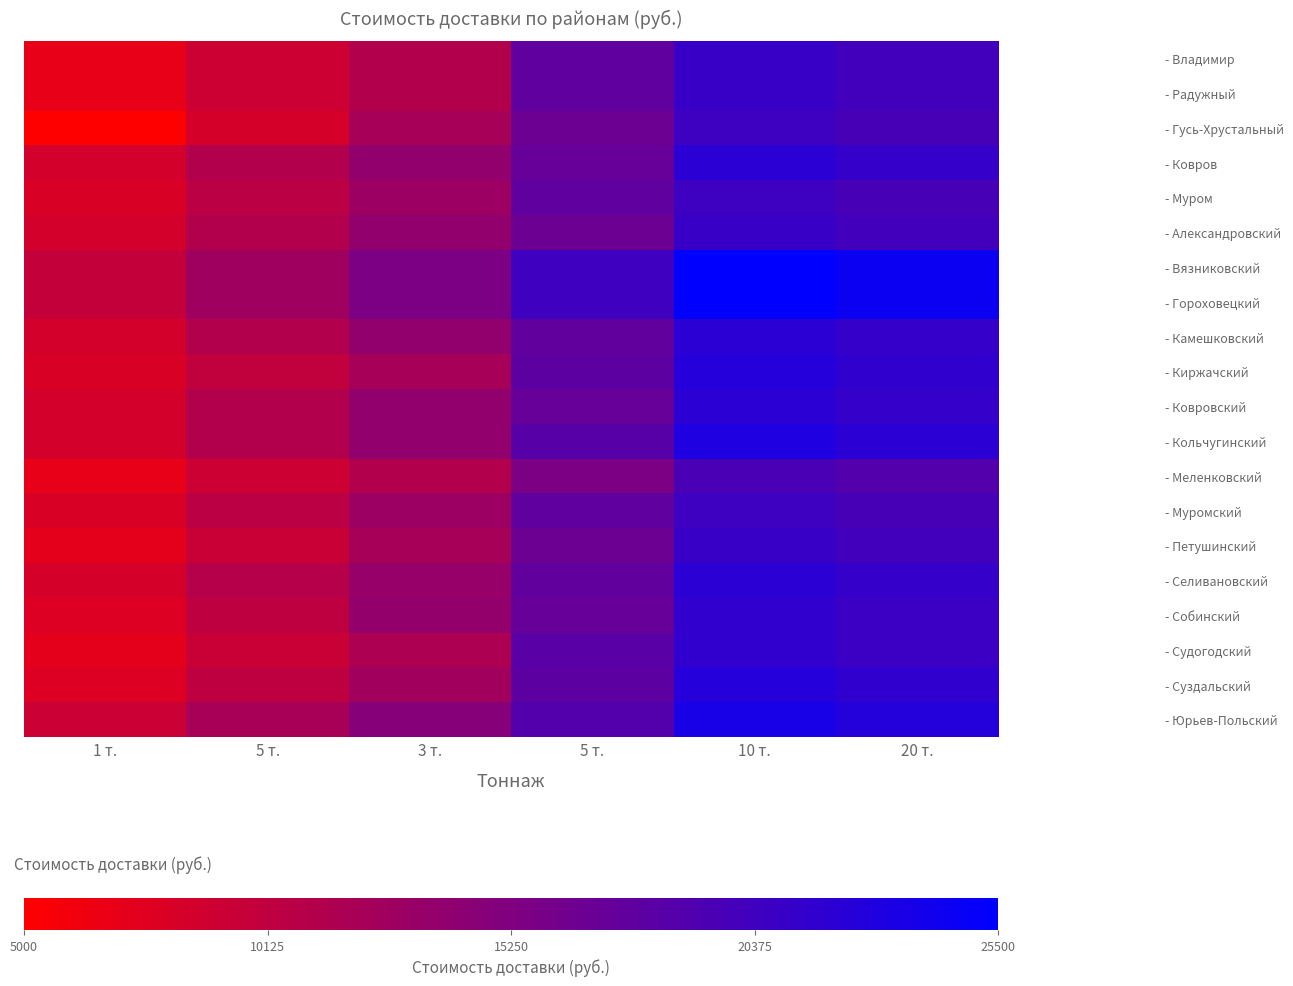

Rank the series by their maximum value, from lowest to highest.

- Меленковский, - Гусь-Хрустальный, - Муром, - Муромский, - Владимир, - Радужный, - Александровский, - Петушинский, - Собинский, - Судогодский, - Ковров, - Камешковский, - Ковровский, - Селивановский, - Киржачский, - Суздальский, - Кольчугинский, - Юрьев-Польский, - Вязниковский, - Гороховецкий